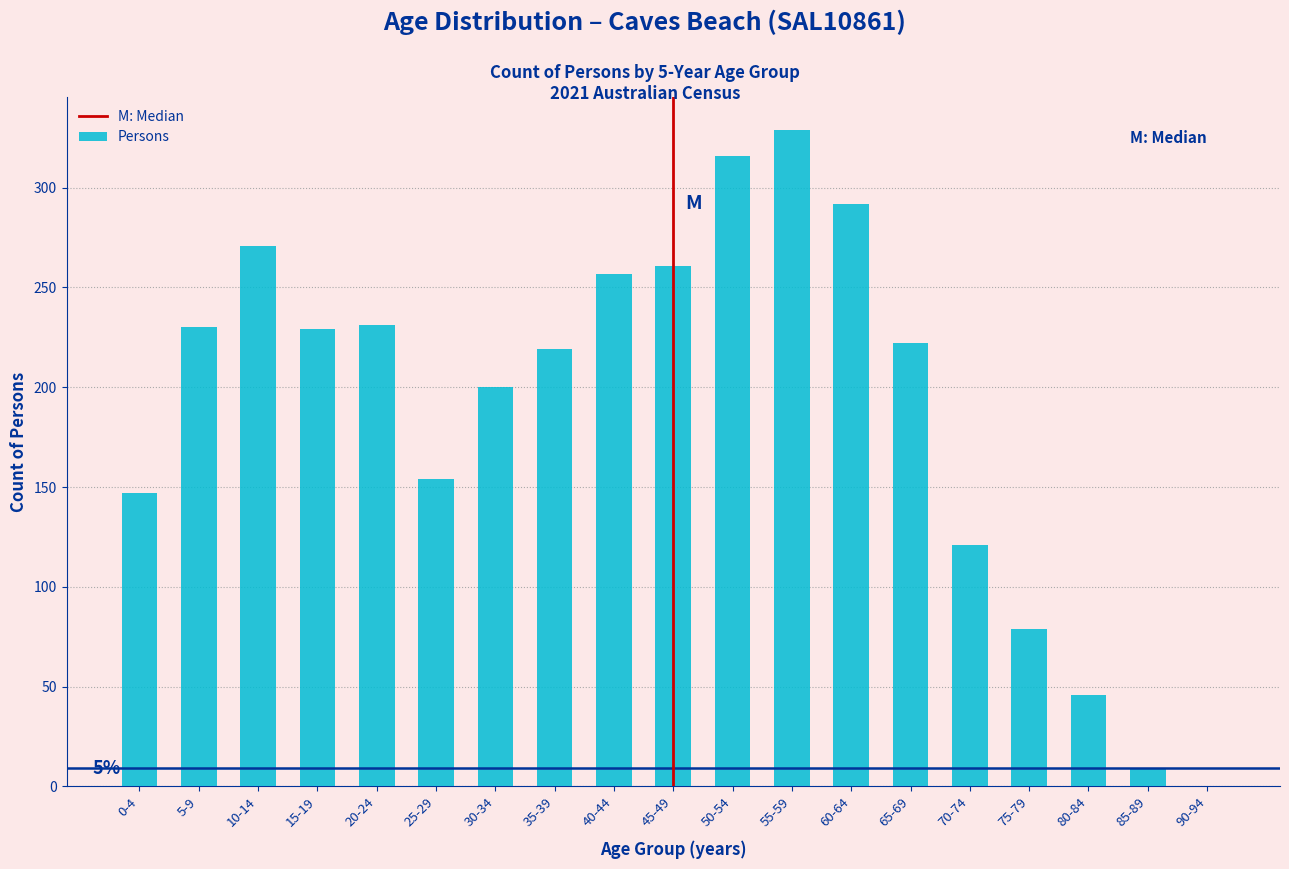

The chart shows a value of 257 at 40-44. True or false?

True